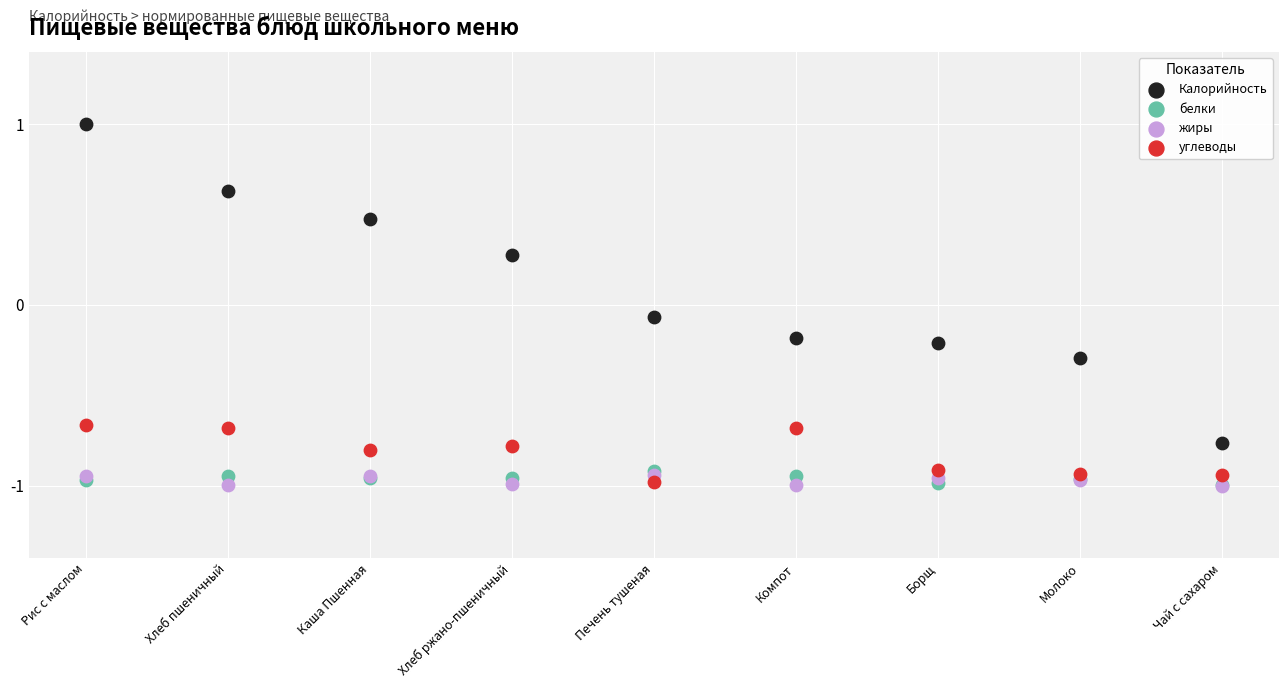

What are all the series names shown in the legend?

Калорийность, белки, жиры, углеводы